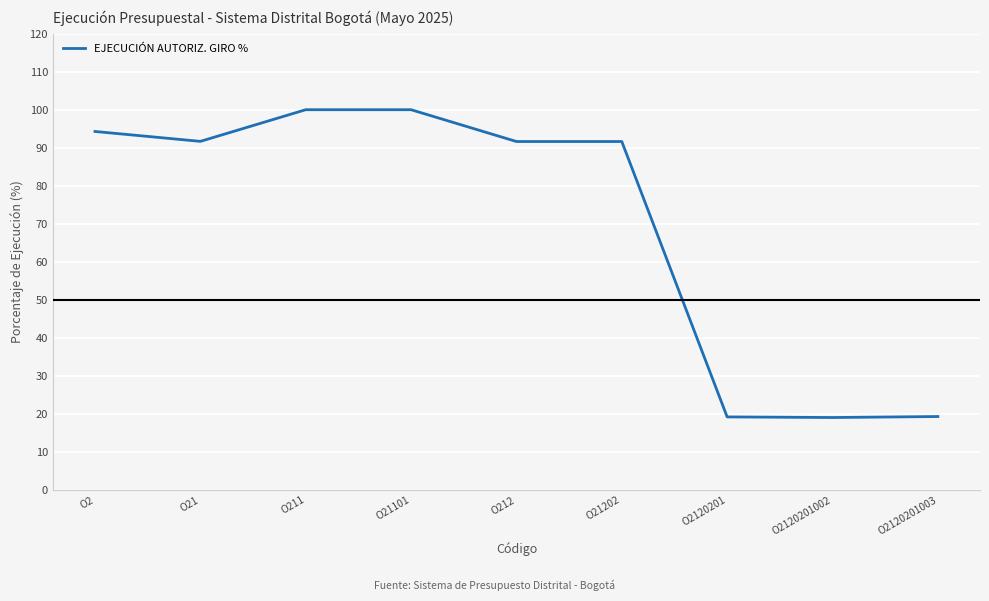

What is the difference between the maximum and minimum values?

80.9